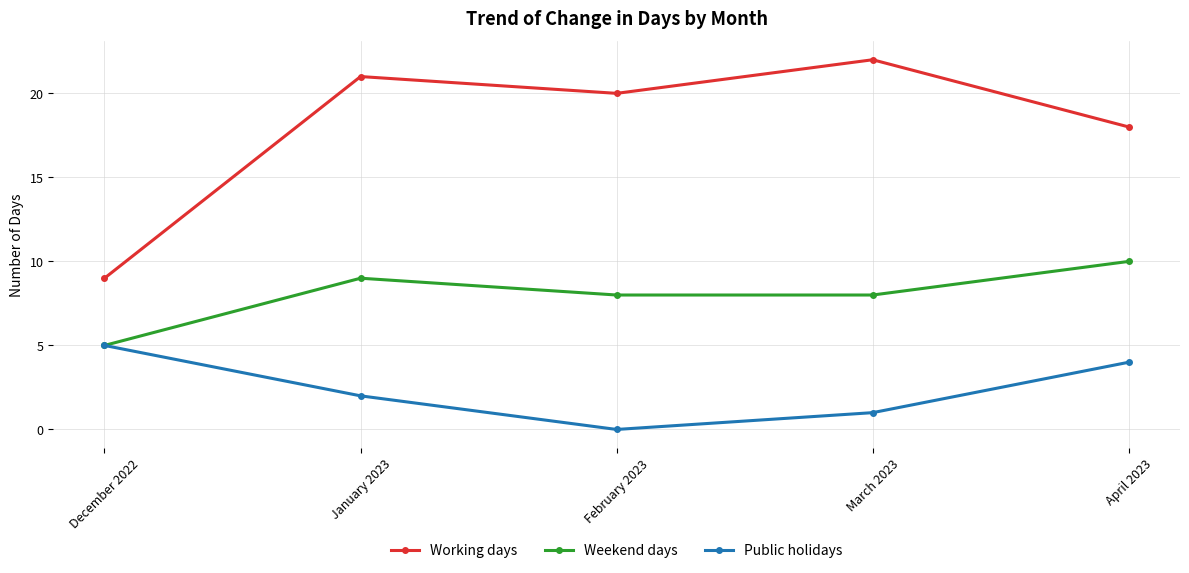

At which label does Public holidays first exceed 2?

December 2022